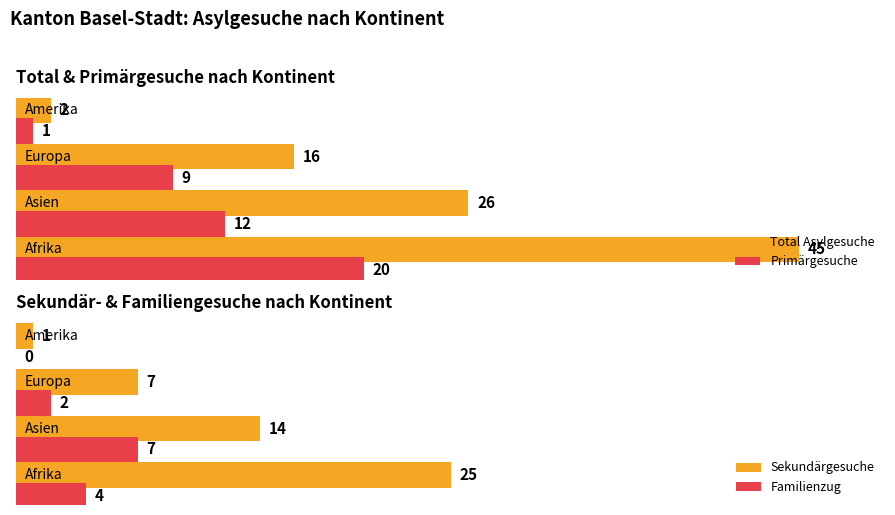

Which series has the widest spread of values?

Total Asylgesuche